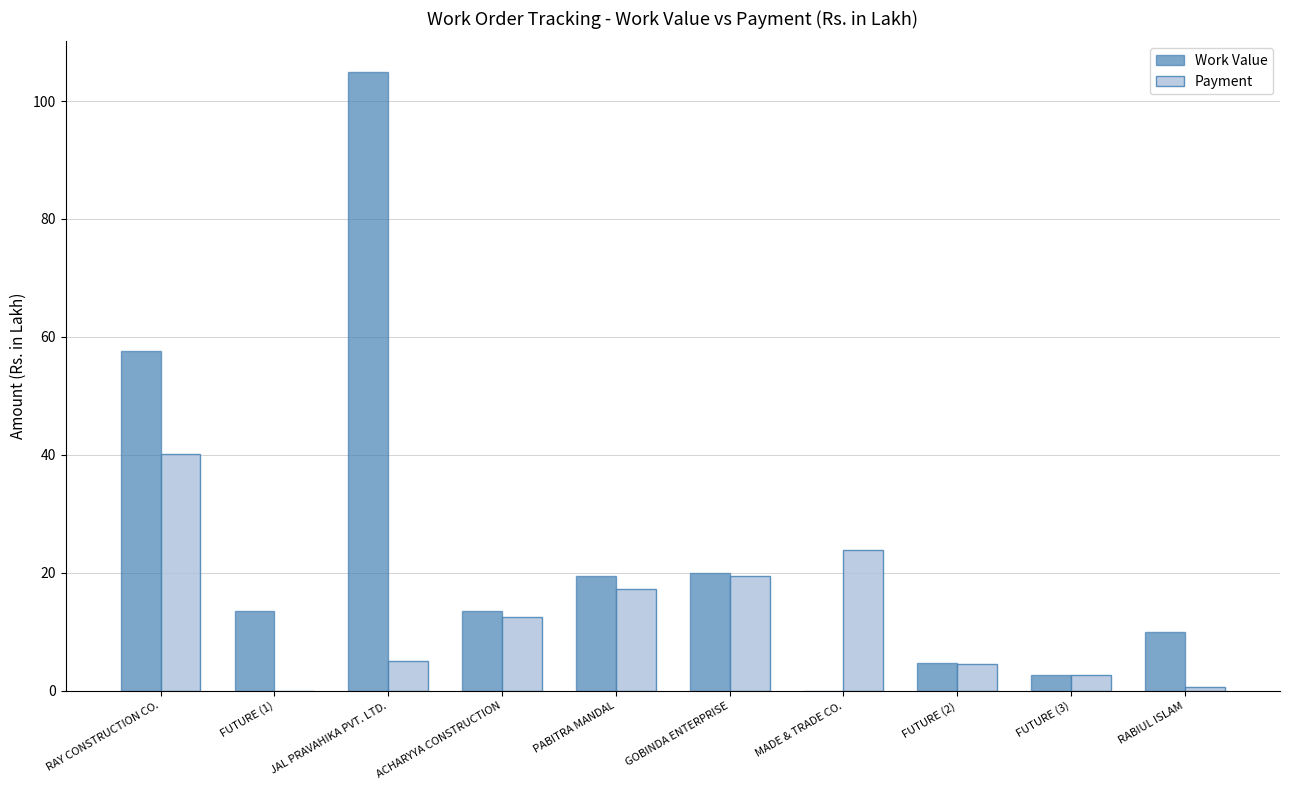

What is the maximum value shown in the chart?

104.9